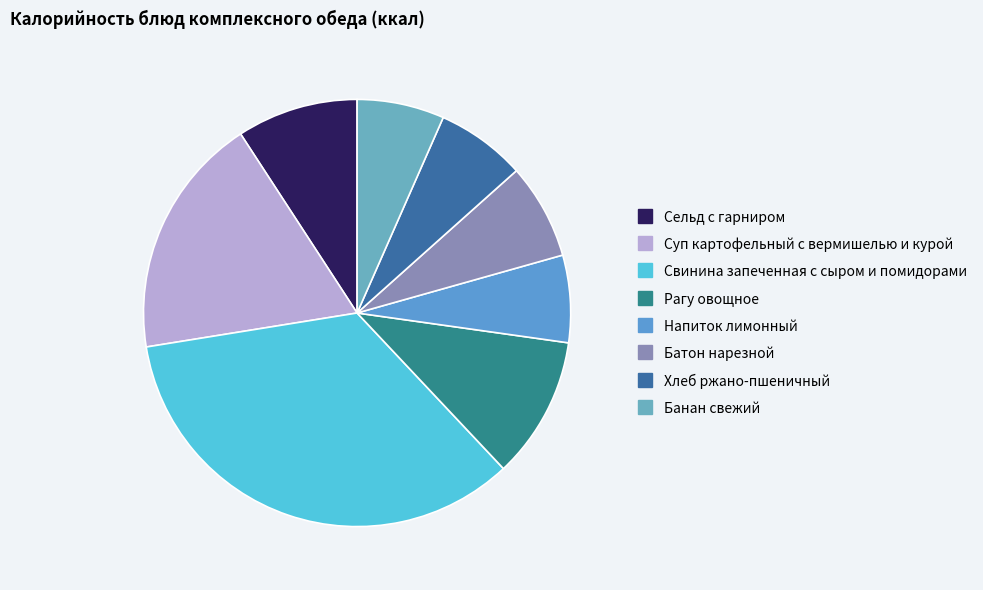

Which has a higher value, Суп картофельный с вермишелью и курой or Сельд с гарниром?

Суп картофельный с вермишелью и курой